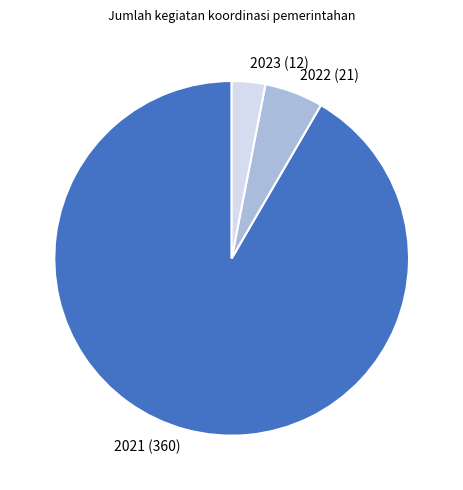

Which has a higher value, 2023 (12) or 2021 (360)?

2021 (360)